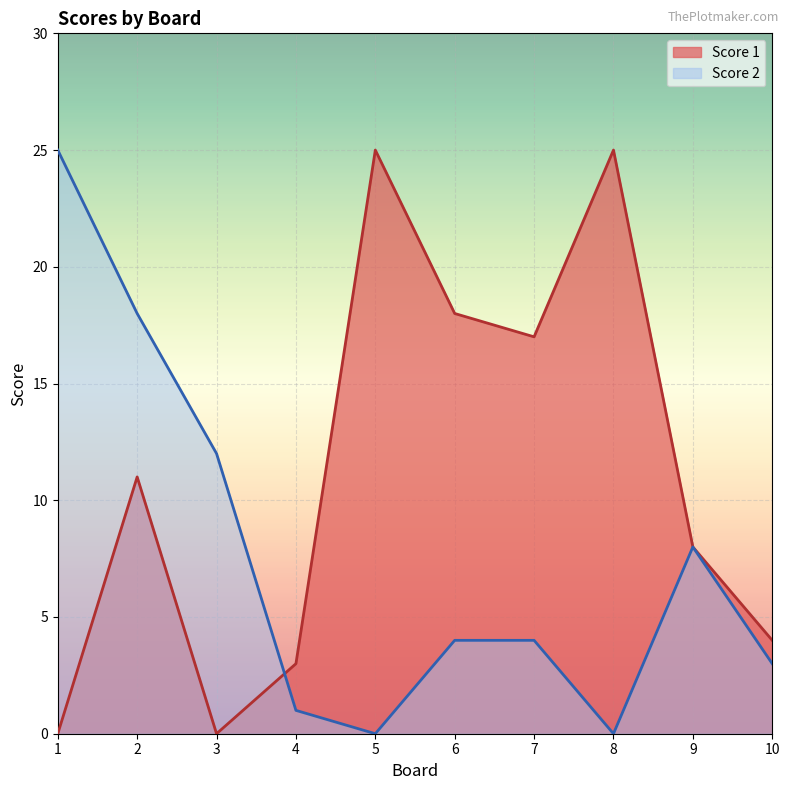

List the series in order of their overall mean, highest first.

Score 1, Score 2